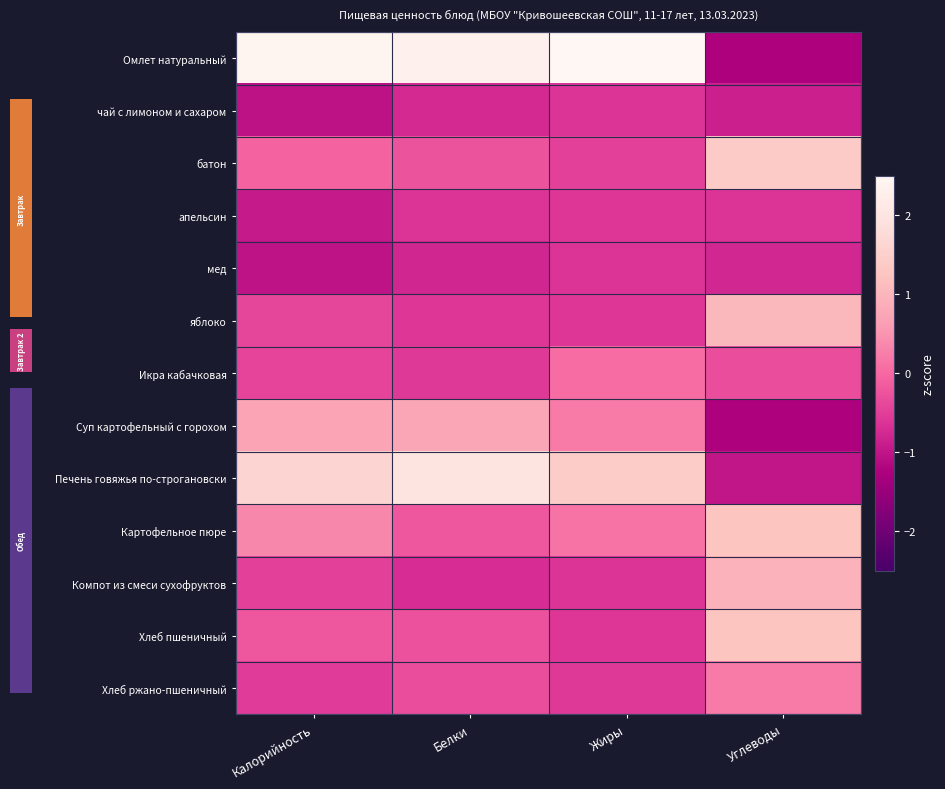

The value of Хлеб ржано-пшеничный at Белки is -0.6. True or false?

False